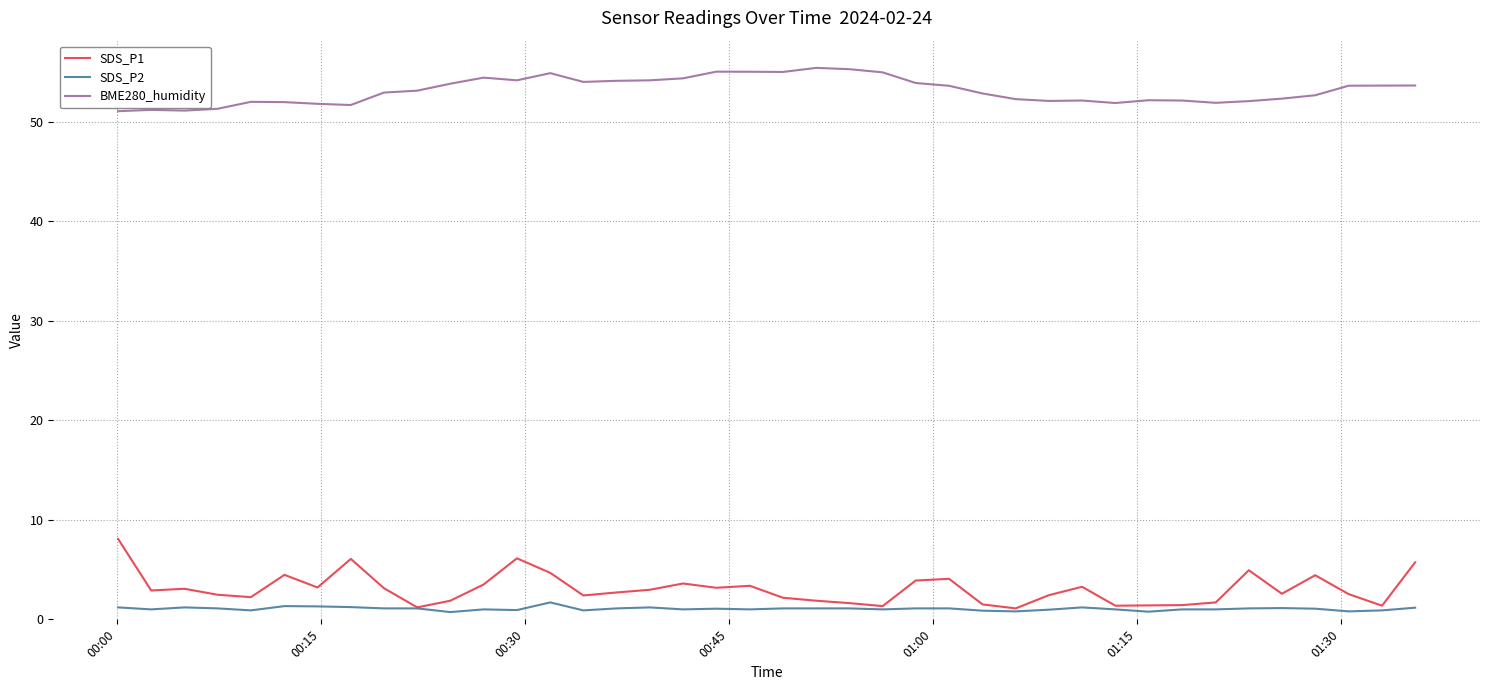

Which series has the widest spread of values?

SDS_P1